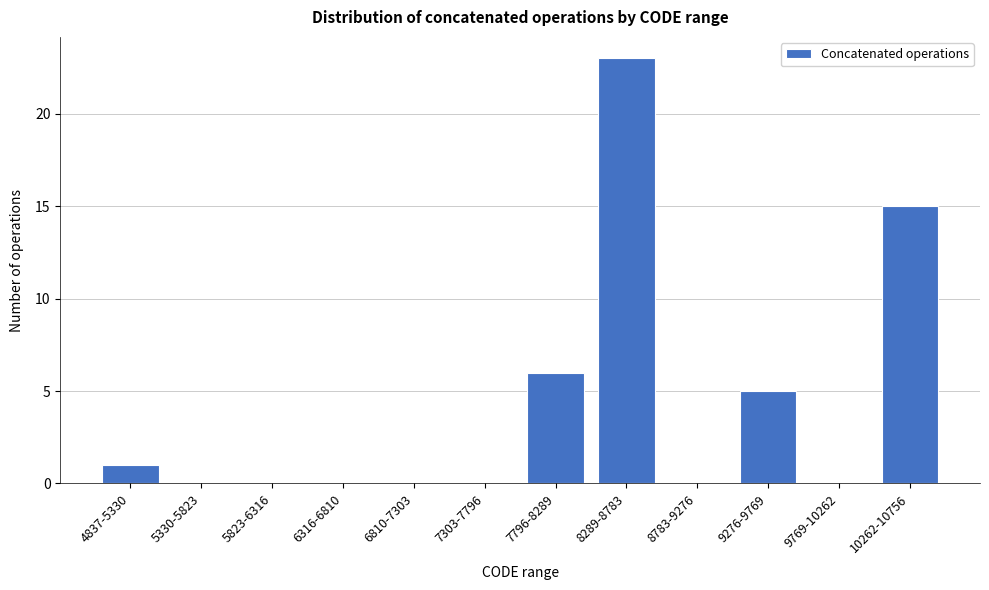

Reading left to right, transcribe all the data shown in this chart.

4837-5330=1	5330-5823=0	5823-6316=0	6316-6810=0	6810-7303=0	7303-7796=0	7796-8289=6	8289-8783=23	8783-9276=0	9276-9769=5	9769-10262=0	10262-10756=15